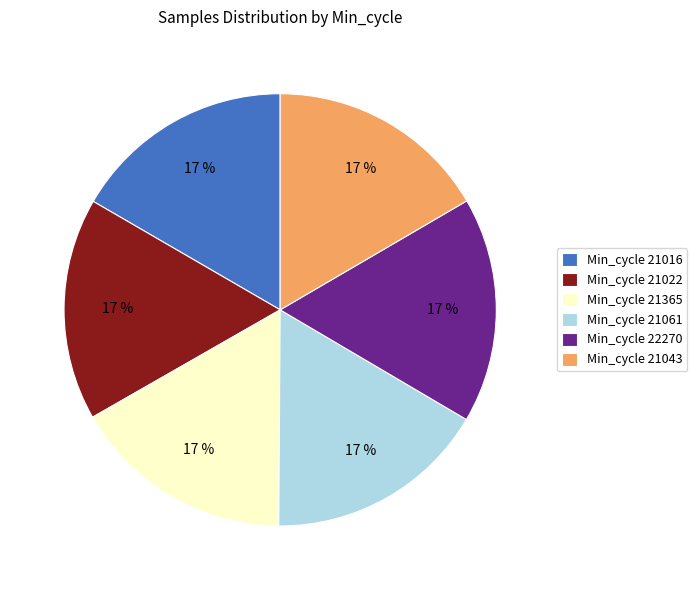

Combined, do Min_cycle 21061 and Min_cycle 21022 account for over 50%?

No